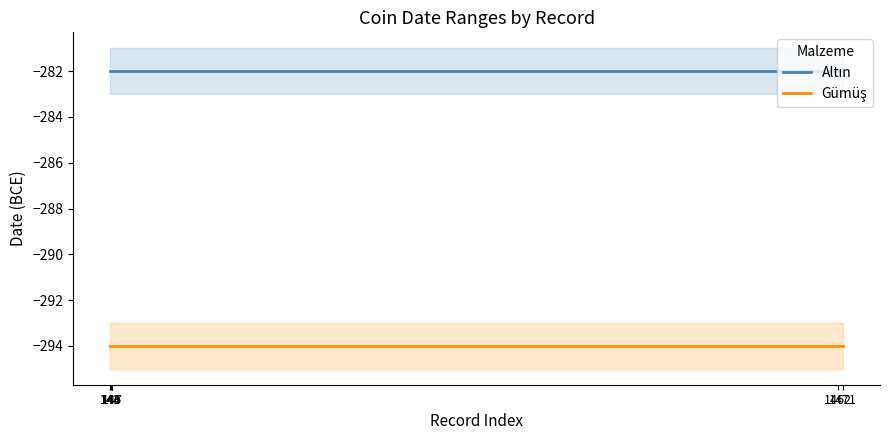

What is the greatest value displayed?

-282